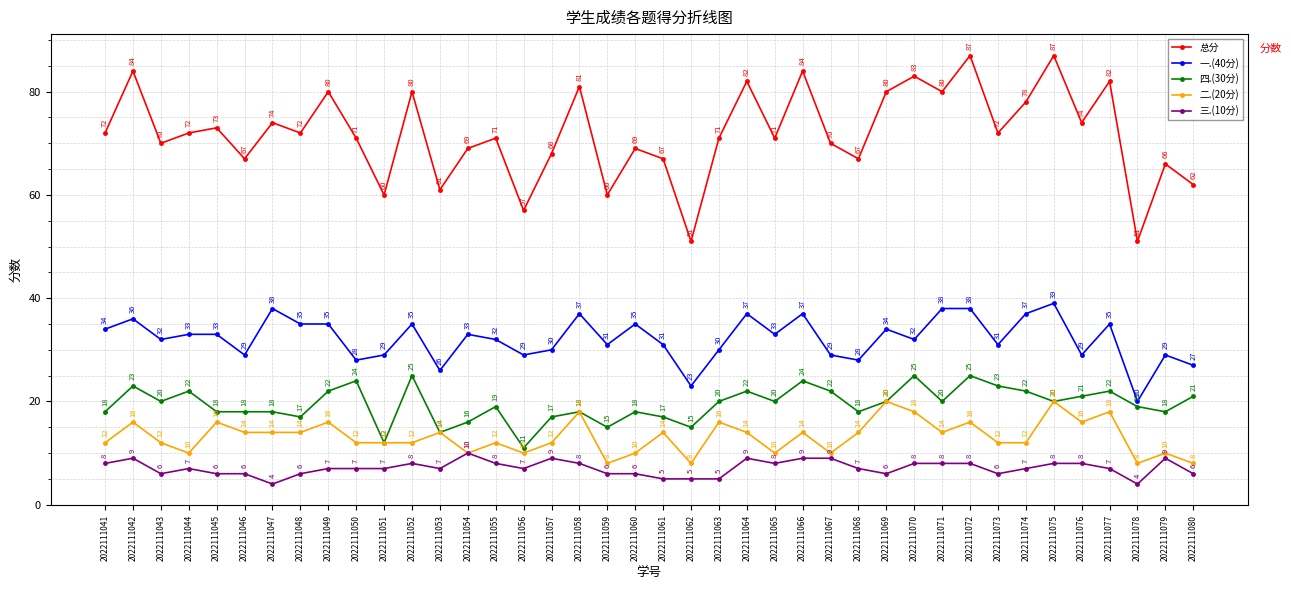

In 总分, how many points are higher than both neighbors (excluding endpoints)?

15